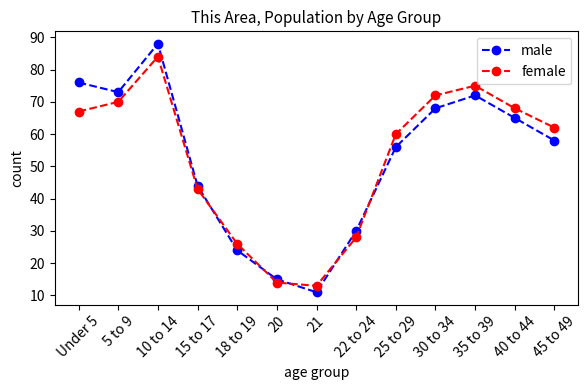

What is the lowest value of the male series?

11